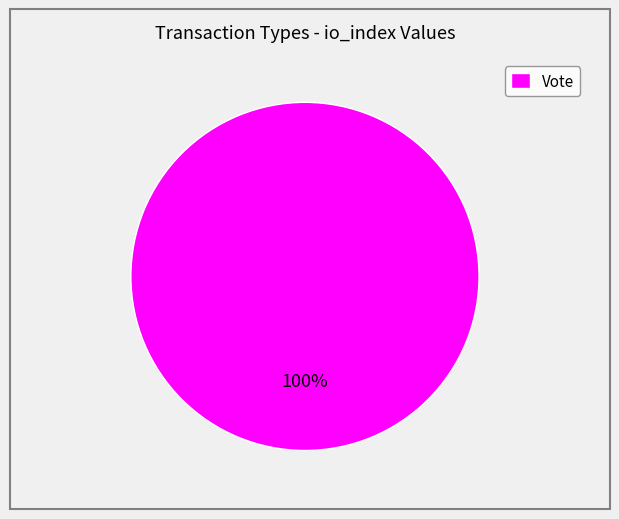

Is it true that Vote is 100% of the pie?

True